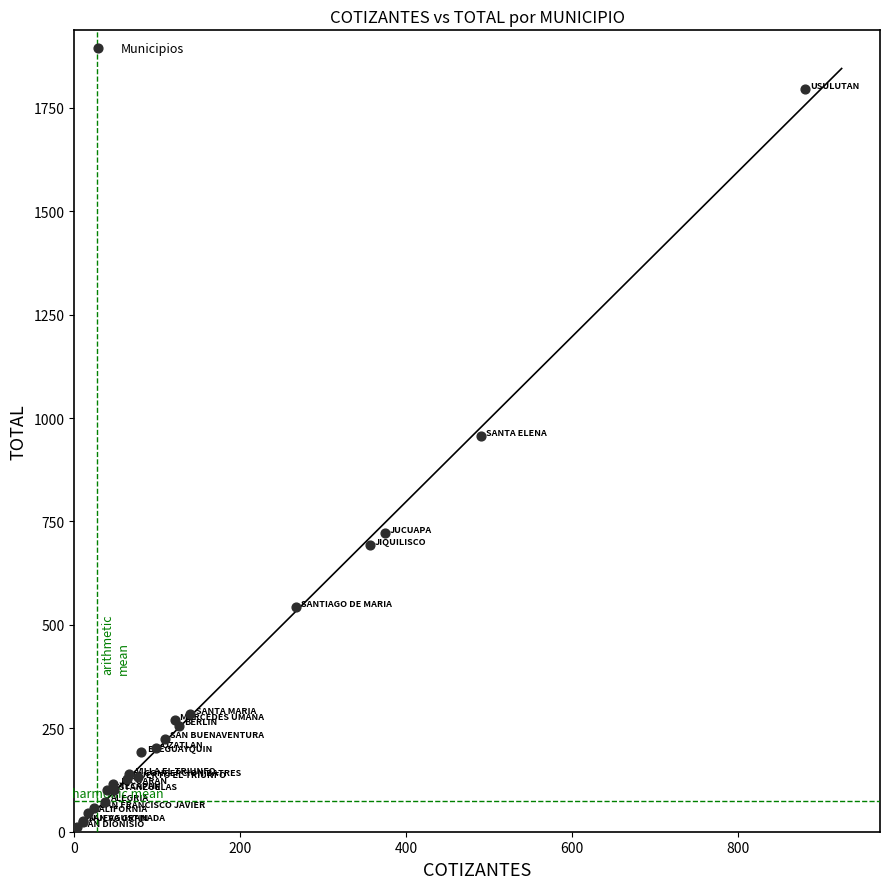

What Y value in the scatter plot is closest to 903?

956